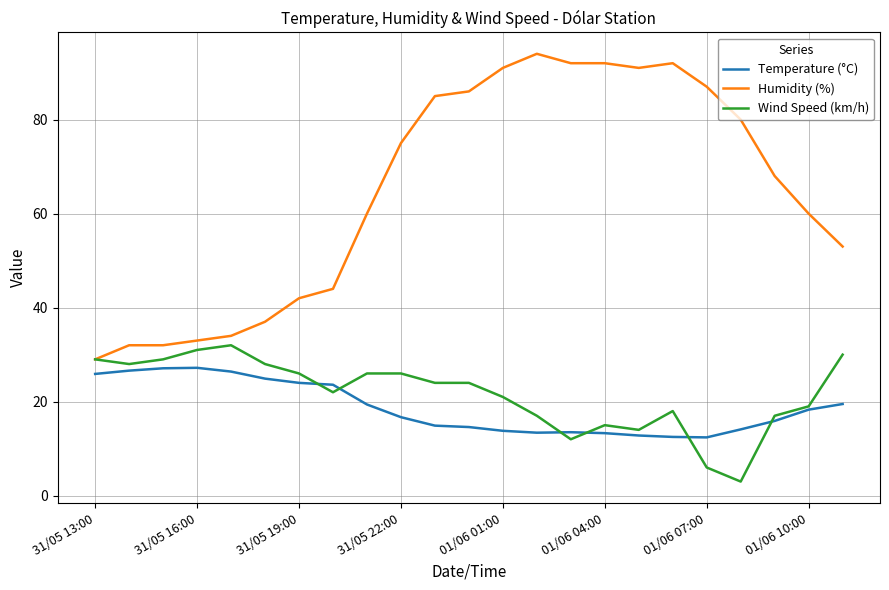

True or false: Wind Speed (km/h) has more than 2 points higher than both neighbors.

True